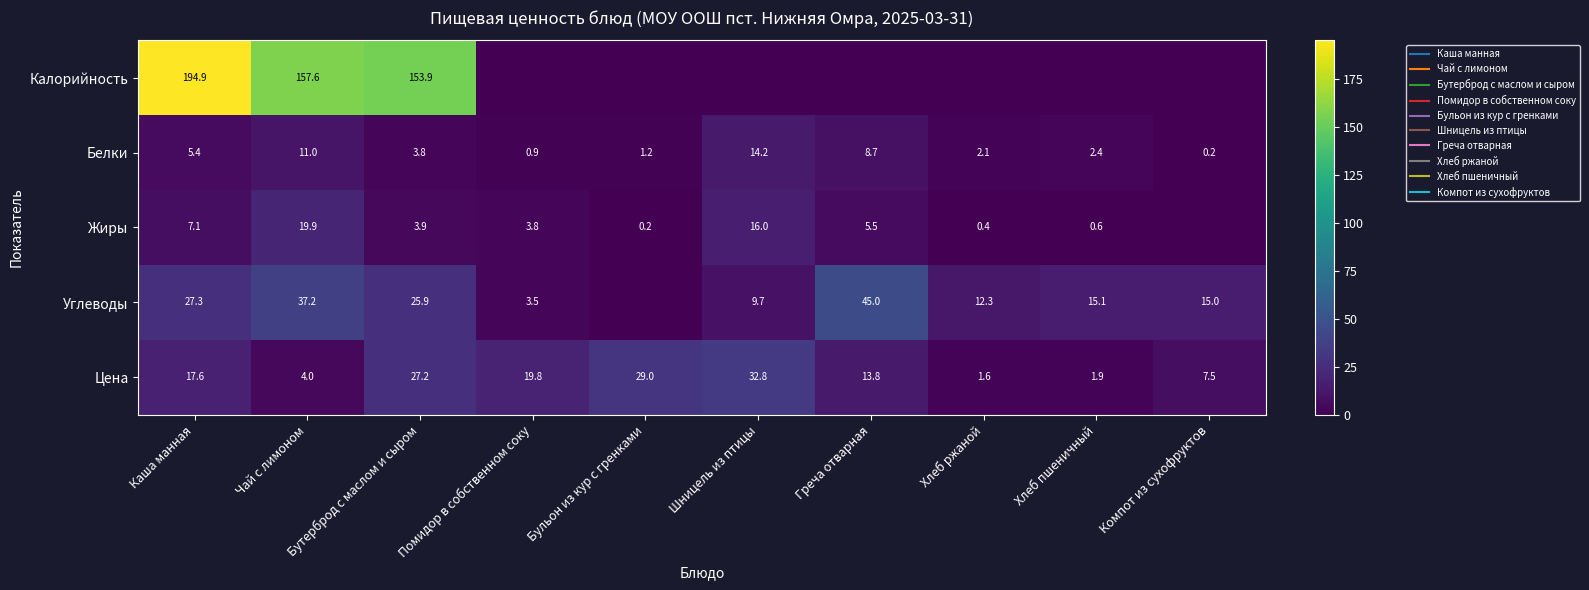

Where does the Белки series first go above 3?

Каша манная